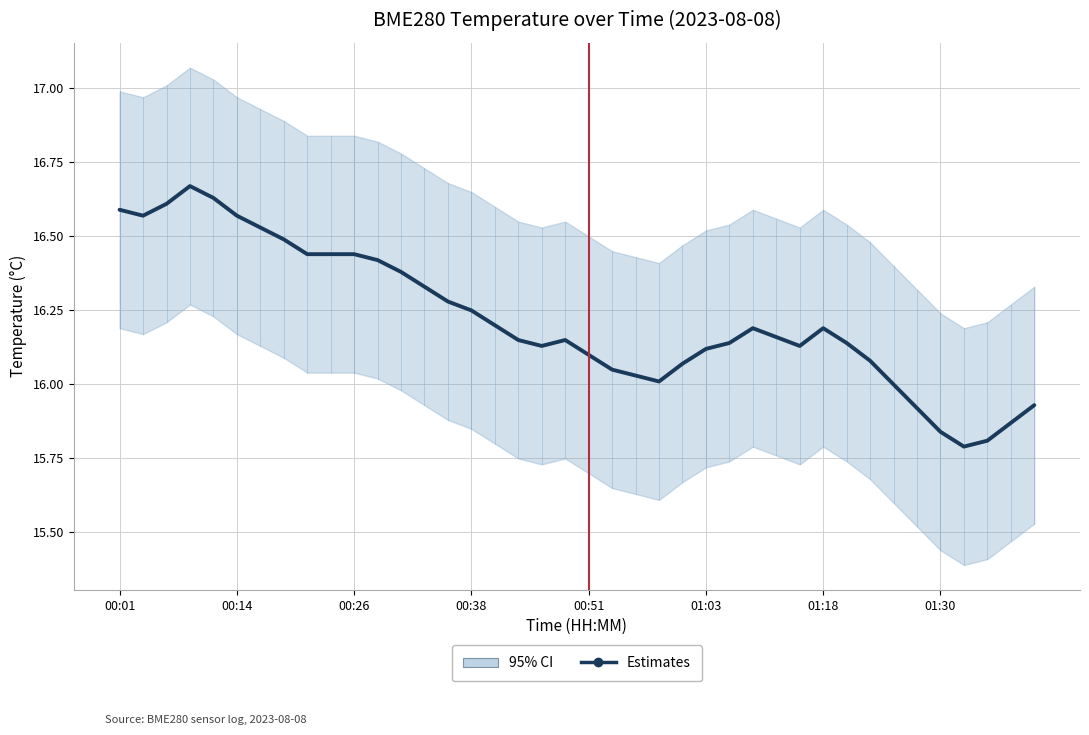

Does the chart display data point markers on the line(s)?

No